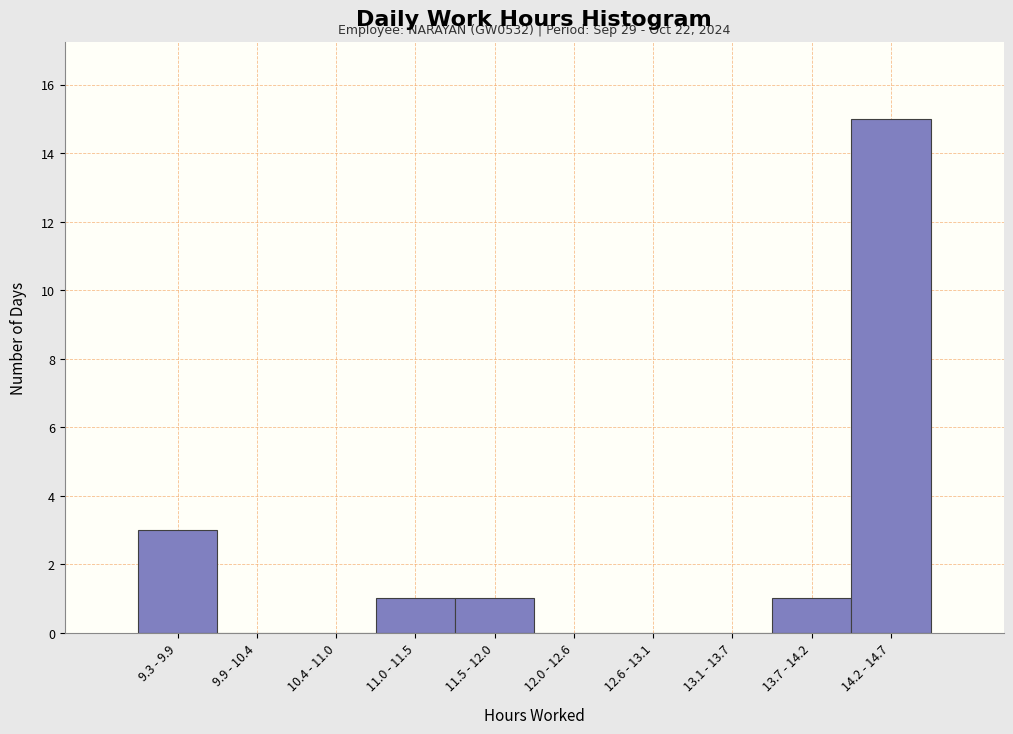

Reading right to left, list all the values displayed in this chart.

14.2 - 14.7=15	13.7 - 14.2=1	13.1 - 13.7=0	12.6 - 13.1=0	12.0 - 12.6=0	11.5 - 12.0=1	11.0 - 11.5=1	10.4 - 11.0=0	9.9 - 10.4=0	9.3 - 9.9=3